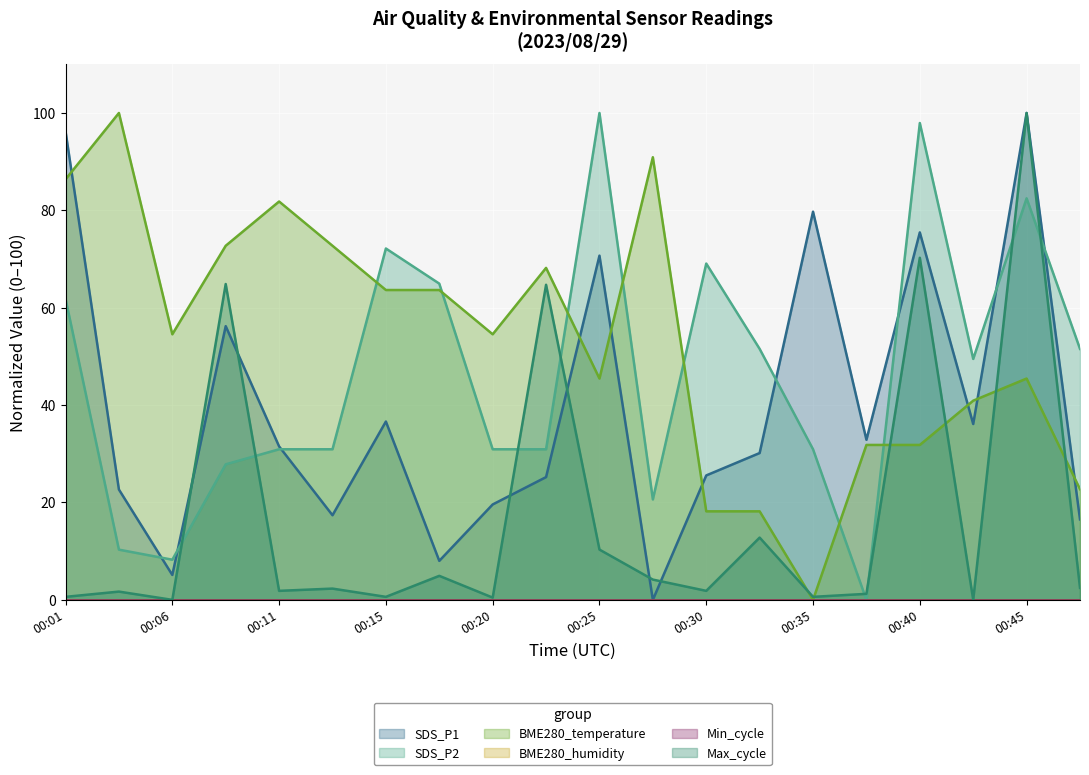

Reading left to right, extract all data points from this chart.

SDS_P1: 00:01=96.3	00:03=22.7	00:06=5.1	00:08=56.2	00:11=31.5	00:13=17.4	00:15=36.6	00:18=8.0	00:20=19.6	00:23=25.2	00:25=70.7	00:28=0.0	00:30=25.6	00:33=30.2	00:35=79.7	00:38=32.9	00:40=75.5	00:42=36.1	00:45=100.0	00:47=16.5
SDS_P2: 00:01=61.9	00:03=10.3	00:06=8.2	00:08=27.8	00:11=30.9	00:13=30.9	00:15=72.2	00:18=64.9	00:20=30.9	00:23=30.9	00:25=100.0	00:28=20.6	00:30=69.1	00:33=51.5	00:35=30.9	00:38=0.0	00:40=97.9	00:42=49.5	00:45=82.5	00:47=51.5
BME280_temperature: 00:01=86.4	00:03=100.0	00:06=54.5	00:08=72.7	00:11=81.8	00:13=72.7	00:15=63.6	00:18=63.6	00:20=54.5	00:23=68.2	00:25=45.5	00:28=90.9	00:30=18.2	00:33=18.2	00:35=0.0	00:38=31.8	00:40=31.8	00:42=40.9	00:45=45.5	00:47=22.7
Max_cycle: 00:01=0.6	00:03=1.7	00:06=0.0	00:08=64.9	00:11=1.8	00:13=2.3	00:15=0.6	00:18=4.9	00:20=0.5	00:23=64.7	00:25=10.3	00:28=4.2	00:30=1.8	00:33=12.8	00:35=0.6	00:38=1.2	00:40=70.3	00:42=0.0	00:45=100.0	00:47=2.5